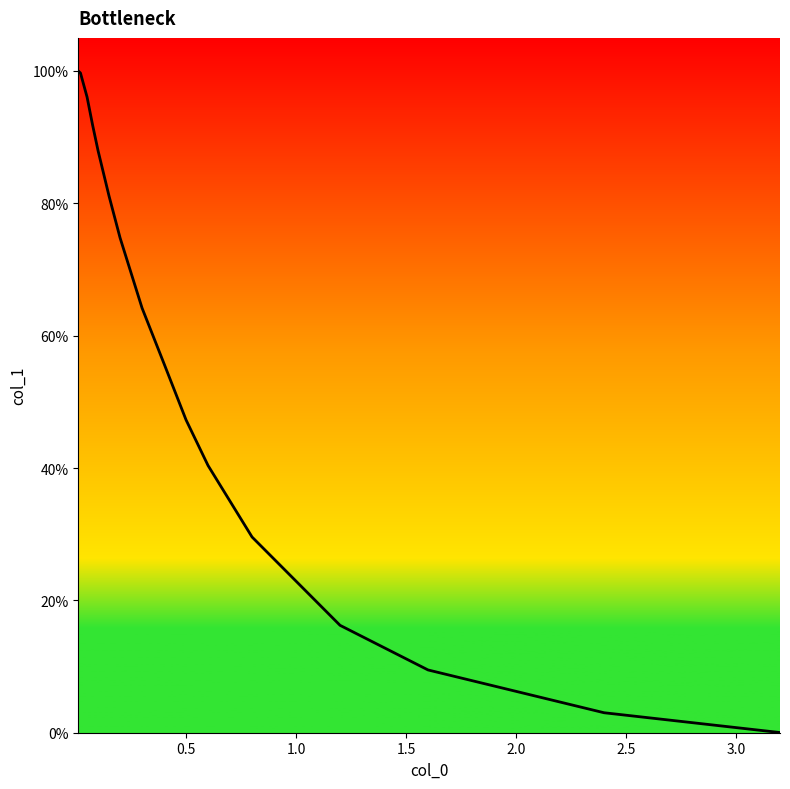

Does the chart display data point markers on the line(s)?

No